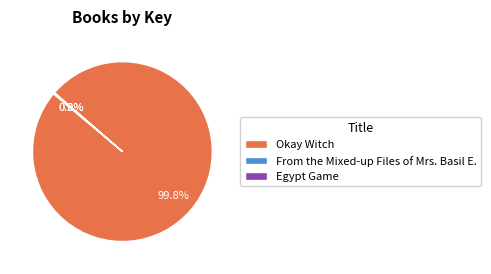

What portion of the pie excludes Okay Witch?

0.2%